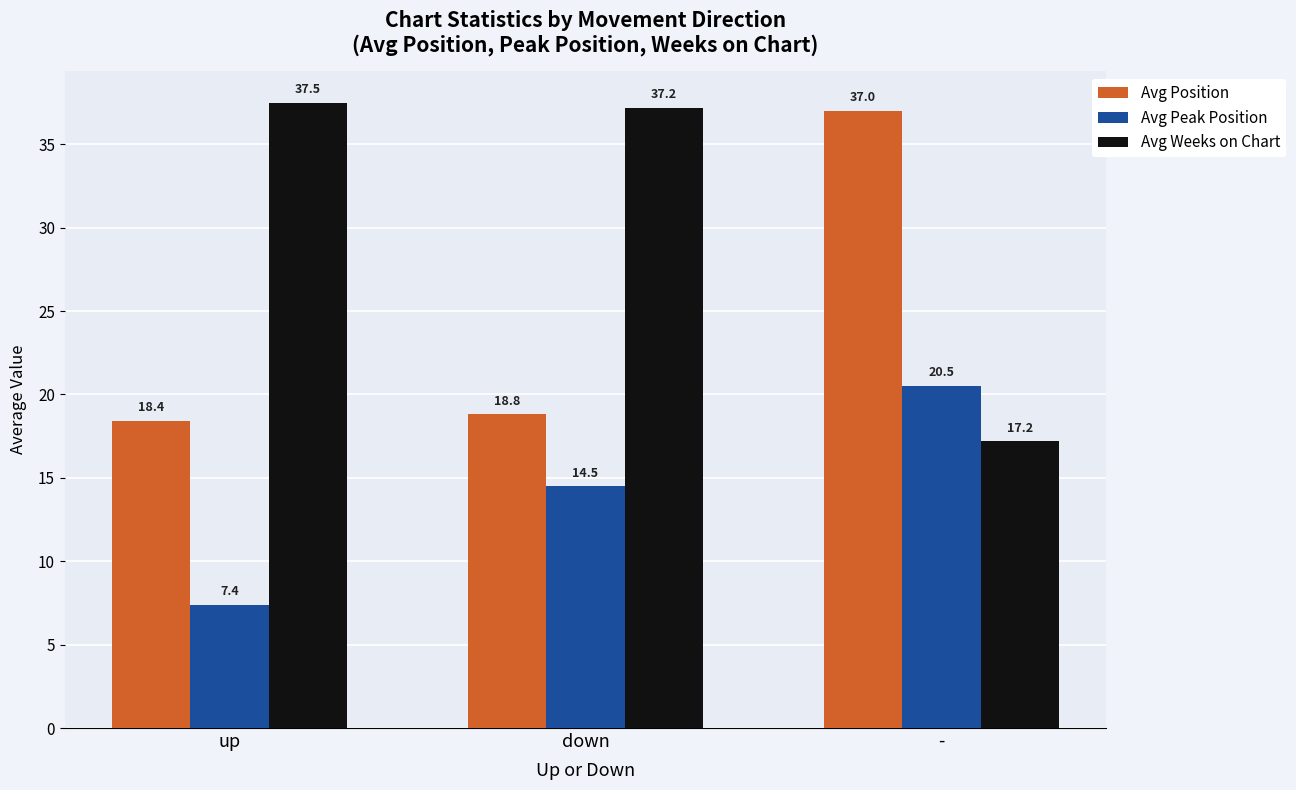

What is the difference between the highest and lowest values at -?

19.8